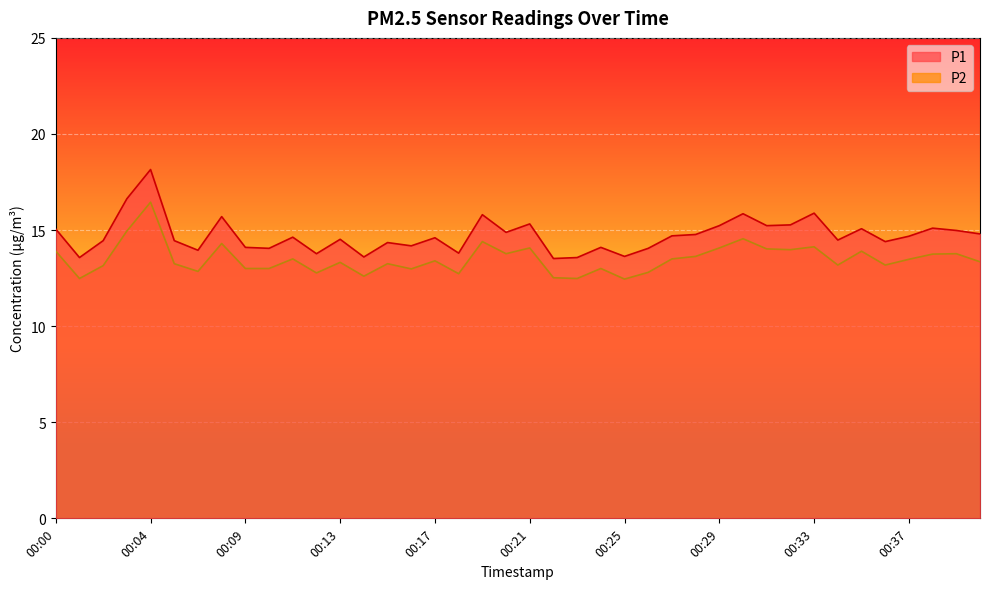

Rank the series by their average value, from lowest to highest.

P2, P1